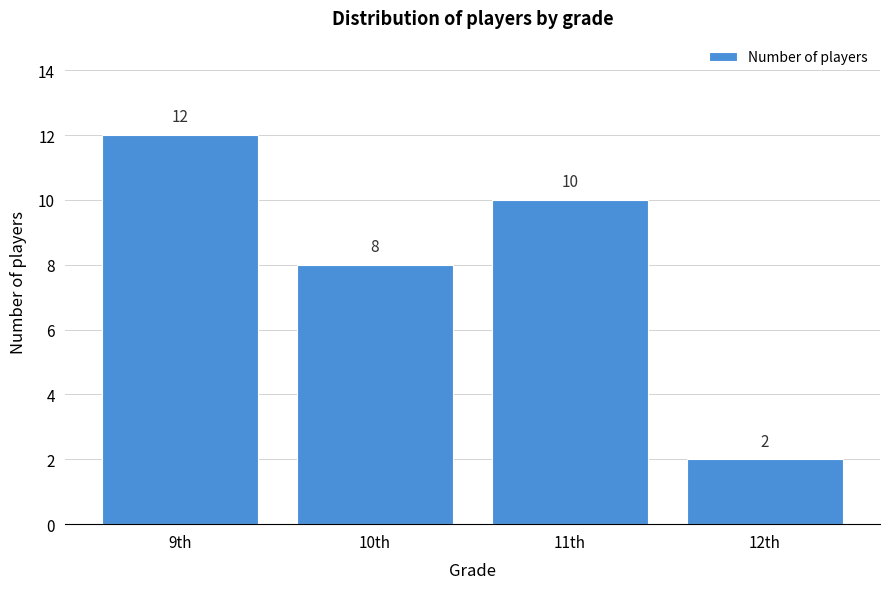

Reading right to left, what are all the values shown in this chart?

2	10	8	12